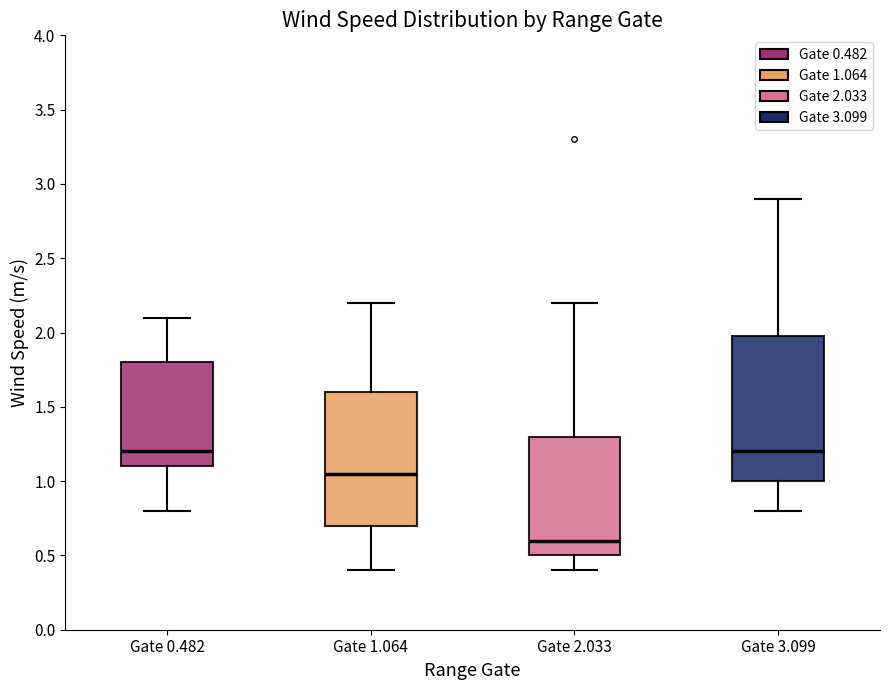

Where does the lower whisker of the box for Gate 3.099 end on the y-axis? The values are not printed on the chart, so give them approximately, as read against the axis.

0.80